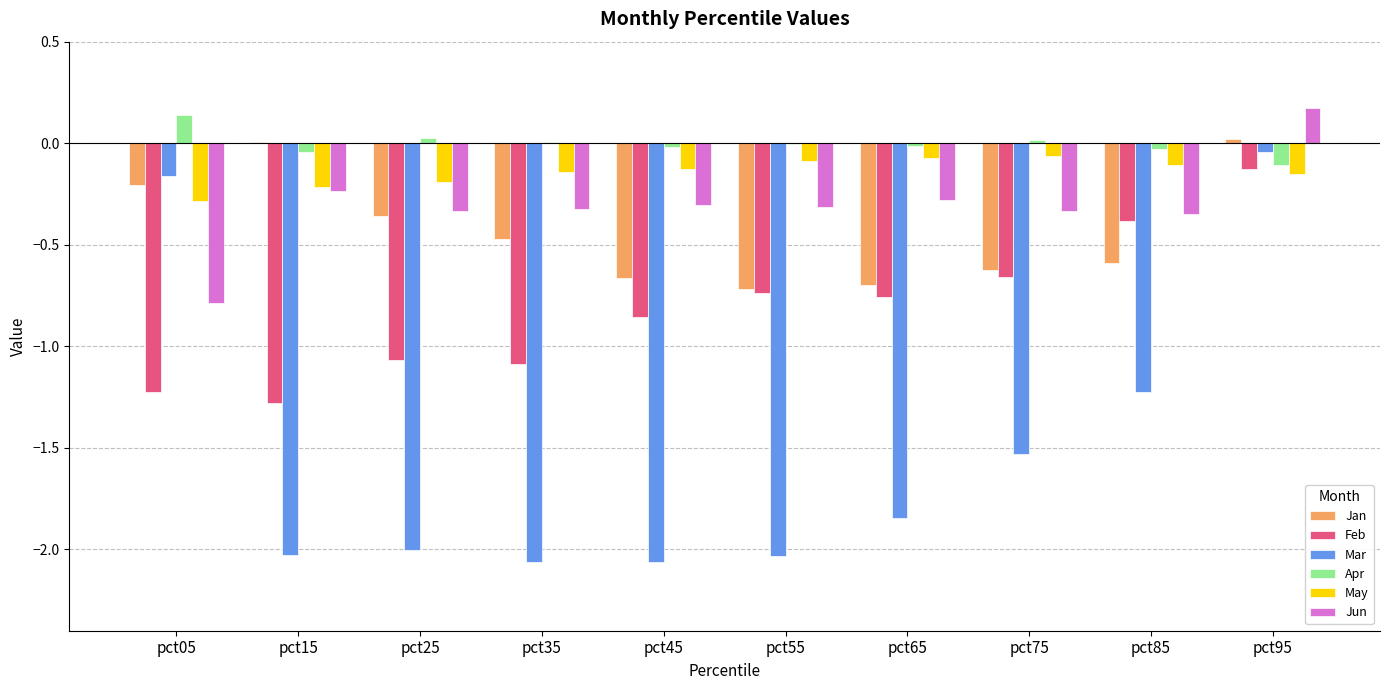

The value of Jan at pct75 is -0.9. True or false?

False